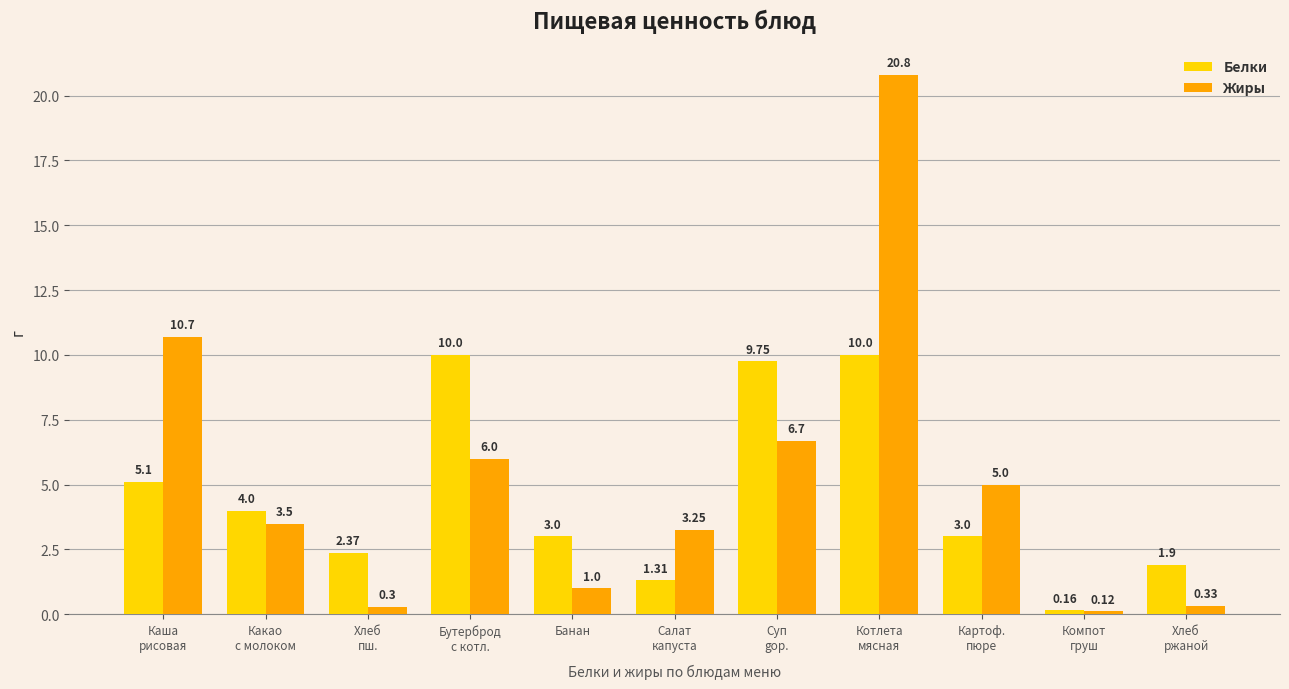

Which label corresponds to the largest value in the chart?

Котлета
мясная